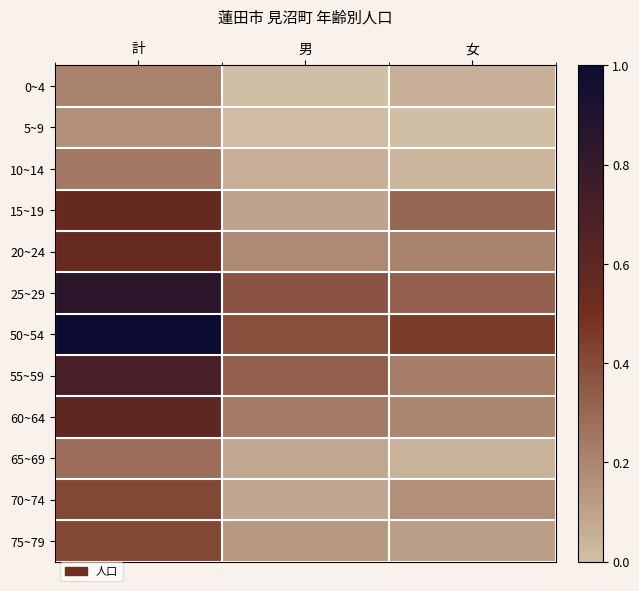

What is the minimum value shown in the chart?

18